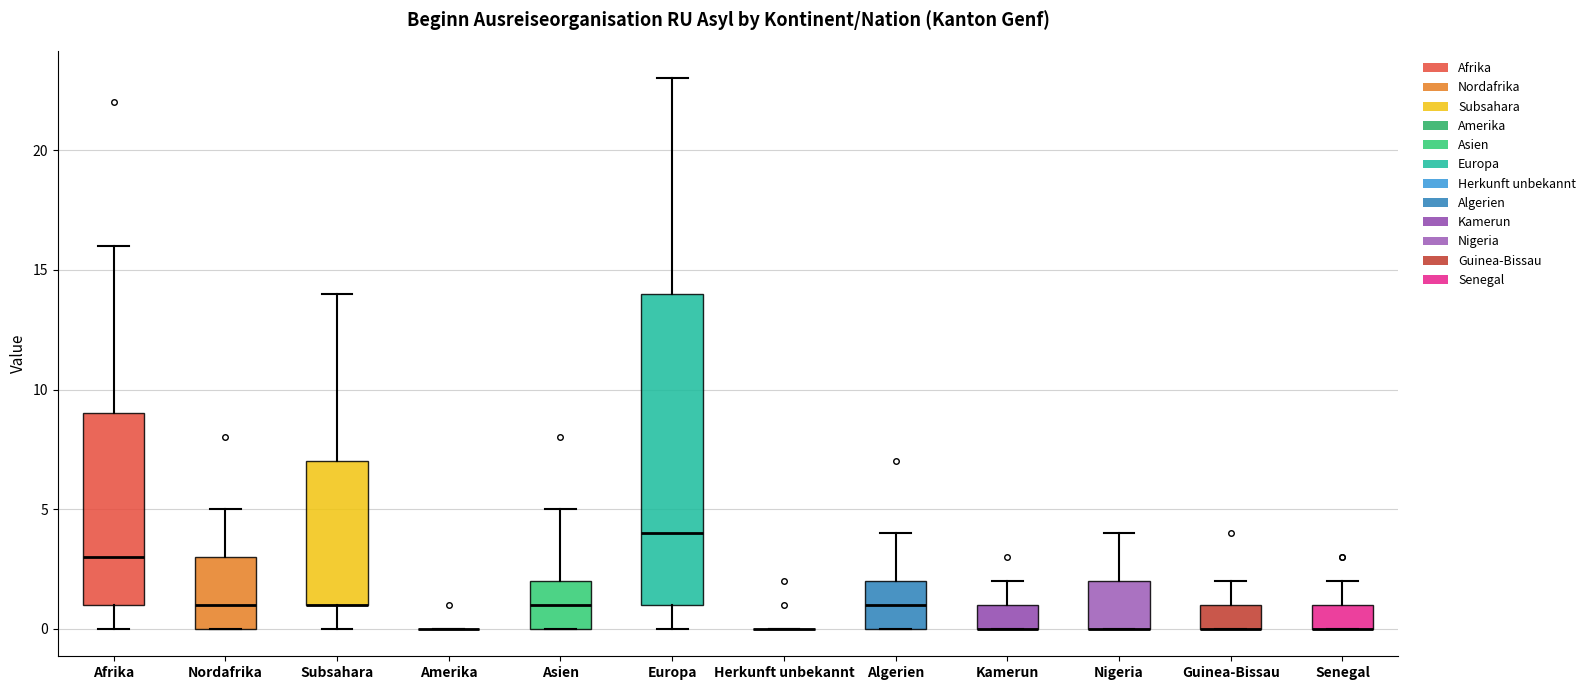

Where is the lower edge of the box for Senegal on the y-axis? The values are not printed on the chart, so give them approximately, as read against the axis.

0